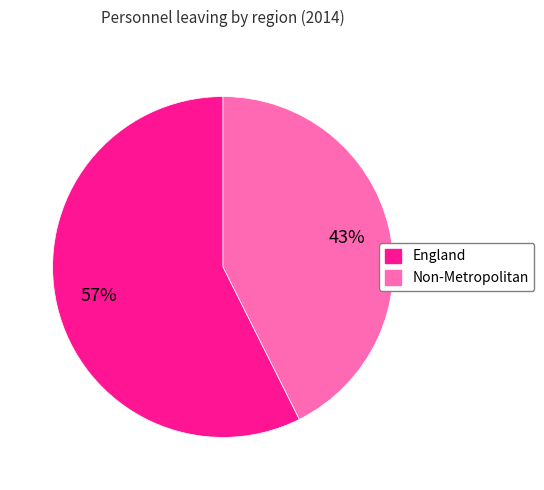

To the nearest percent, what is the combined percentage of England and Non-Metropolitan?

100%